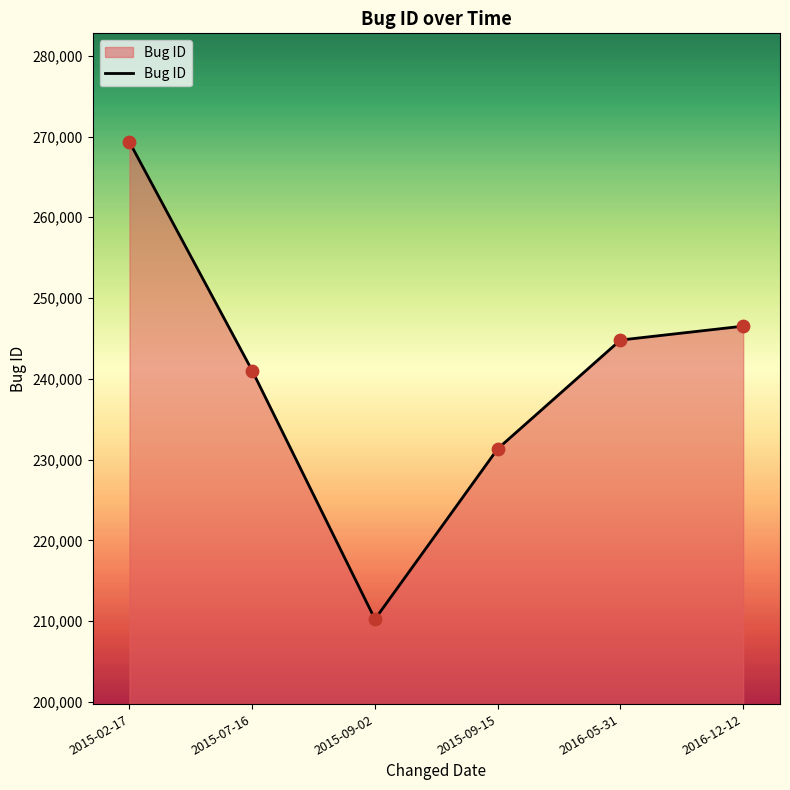

Which has a higher value, 2015-02-17 or 2016-05-31?

2015-02-17